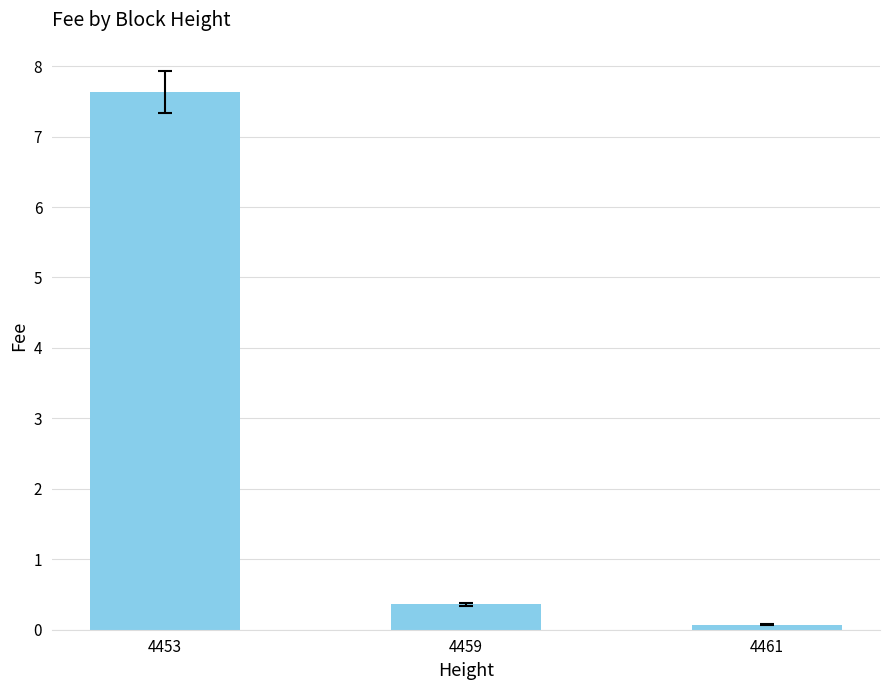

Which label corresponds to the largest value in the chart?

4453